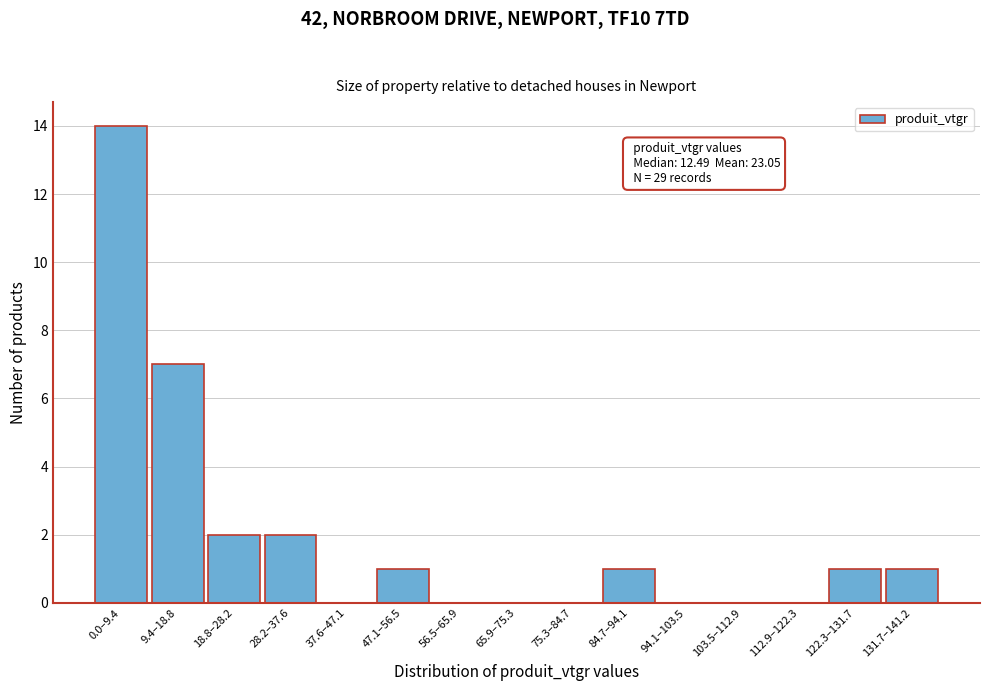

Reading left to right, list all the values displayed in this chart.

0.0–9.4=14	9.4–18.8=7	18.8–28.2=2	28.2–37.6=2	37.6–47.1=0	47.1–56.5=1	56.5–65.9=0	65.9–75.3=0	75.3–84.7=0	84.7–94.1=1	94.1–103.5=0	103.5–112.9=0	112.9–122.3=0	122.3–131.7=1	131.7–141.2=1